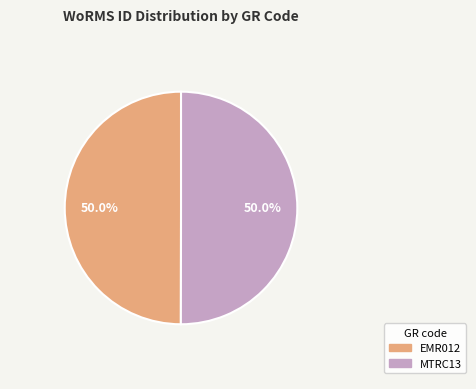

Count the number of slices in the pie.

2